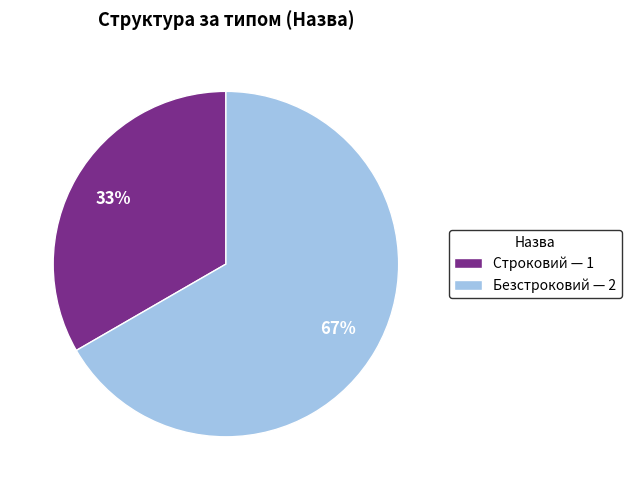

To the nearest percent, what portion does Строковий represent?

33%